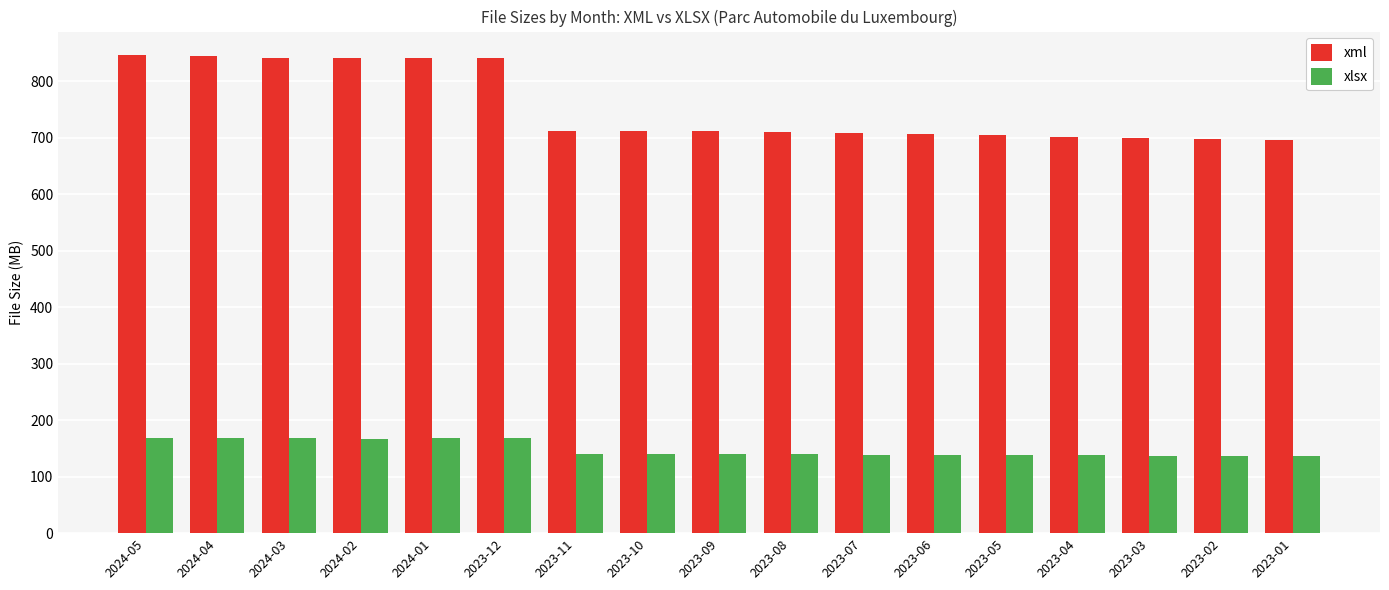

What is the smallest value displayed?

136.4